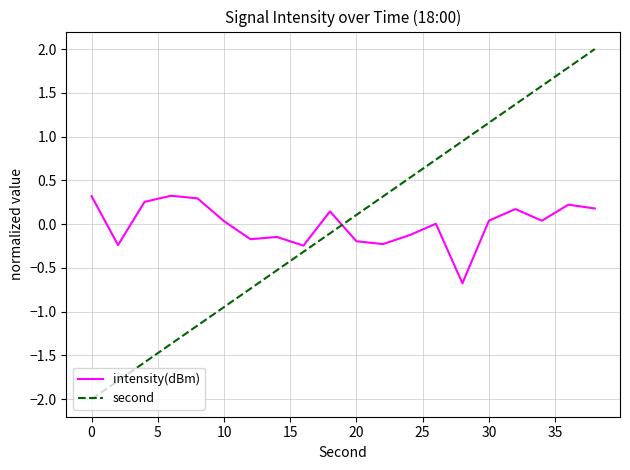

After their last crossing, which series has the higher values: second or intensity(dBm)?

second